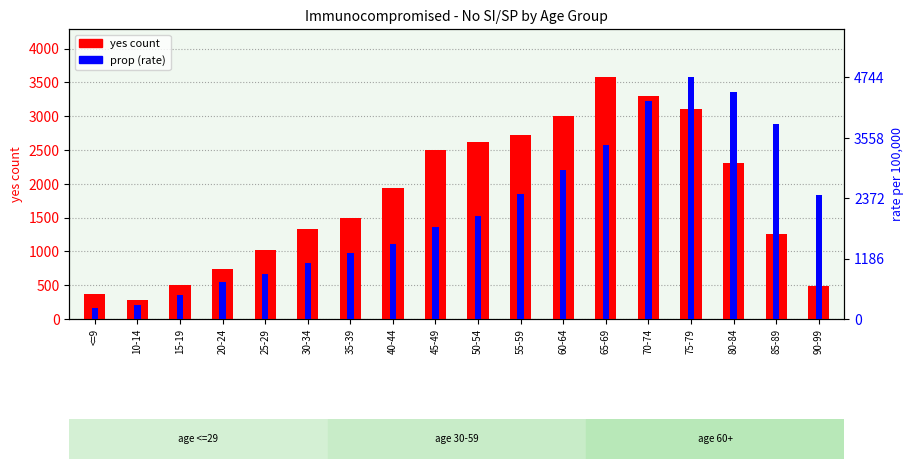

Reading left to right, list all the values displayed in this chart.

yes count: 366.0	288.0	498.0	733.0	1022.0	1333.0	1496.0	1935.0	2502.0	2611.0	2717.0	3000.0	3575.0	3302.0	3108.0	2303.0	1264.0	484.0
prop (rate): 24.2	31.3	53.0	82.4	99.1	123.6	145.6	166.3	203.4	227.8	276.7	330.2	385.2	484.3	536.2	503.6	431.9	276.1